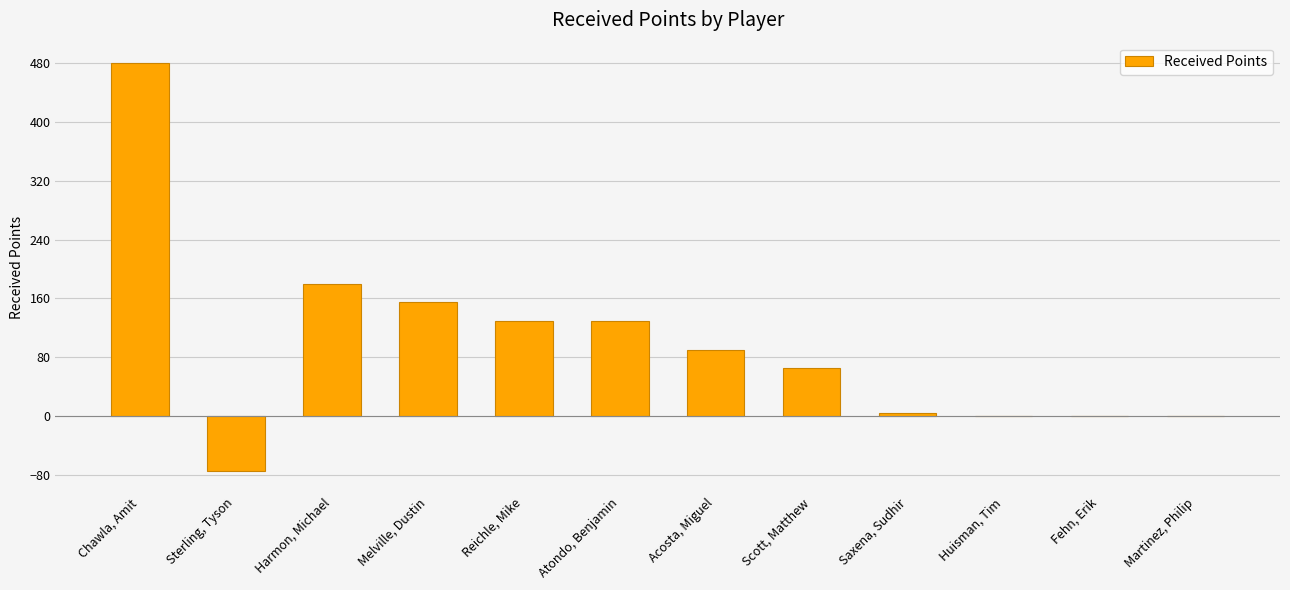

What is the sum of all values?

1160